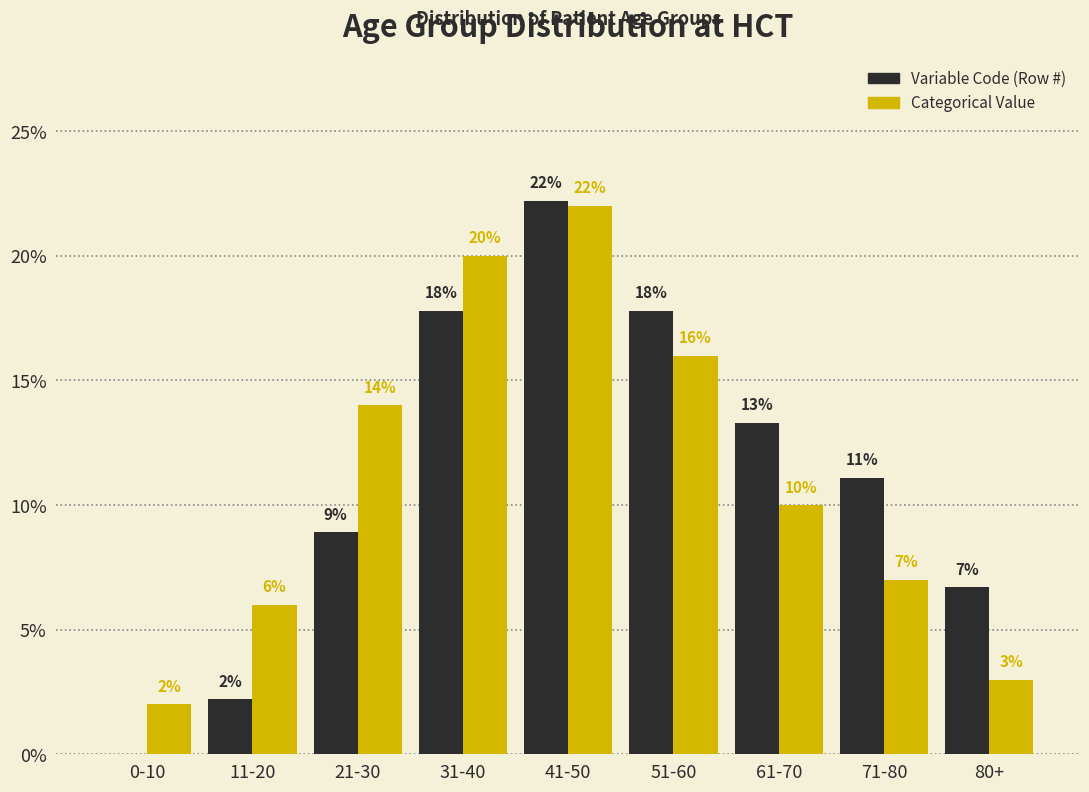

At which label does Variable Code (Row #) reach its peak?

41-50